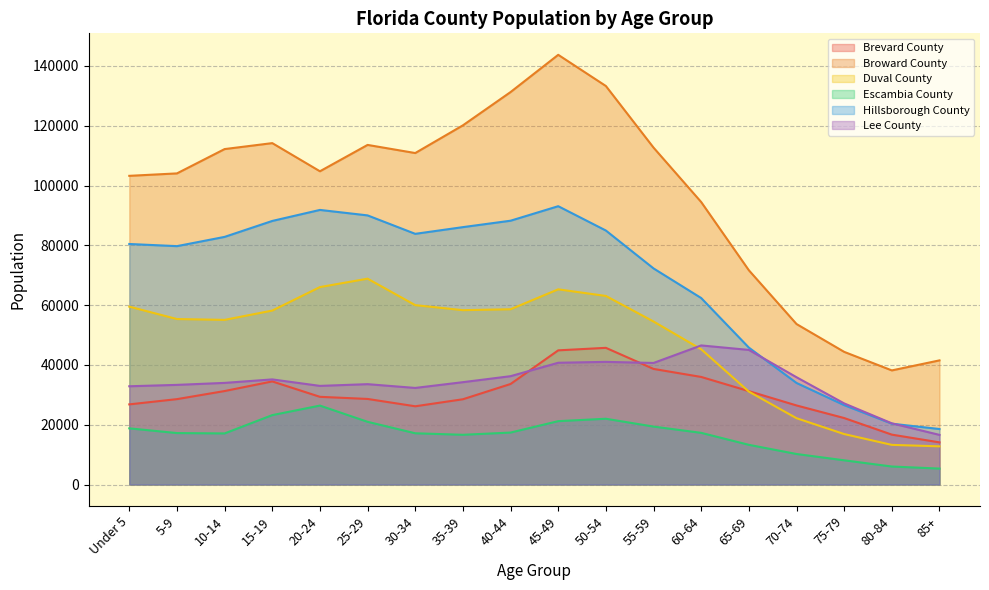

What is the label of the 5th point from the right?

65-69